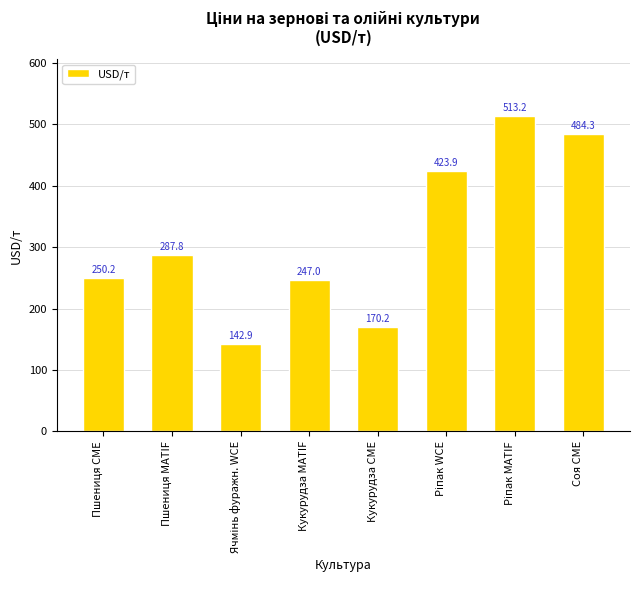

What position from the left is Пшениця CME?

1